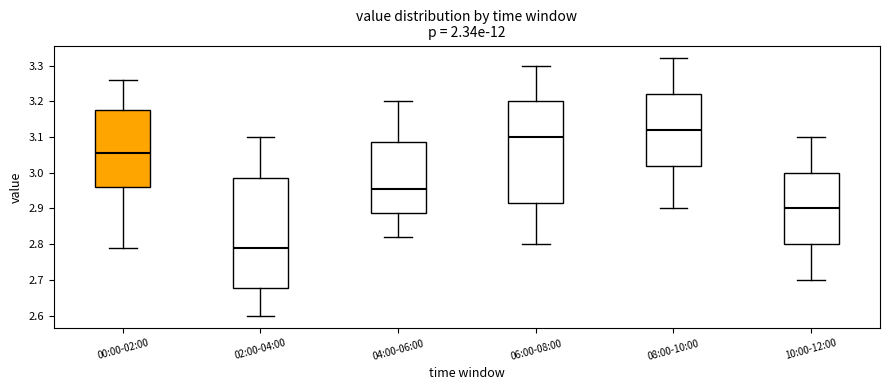

Where does the lower whisker of the box for 10:00-12:00 end on the y-axis? The values are not printed on the chart, so give them approximately, as read against the axis.

2.70